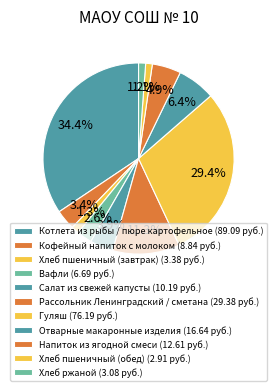

The Отварные макаронные изделия slice represents 1% of the pie. True or false?

False